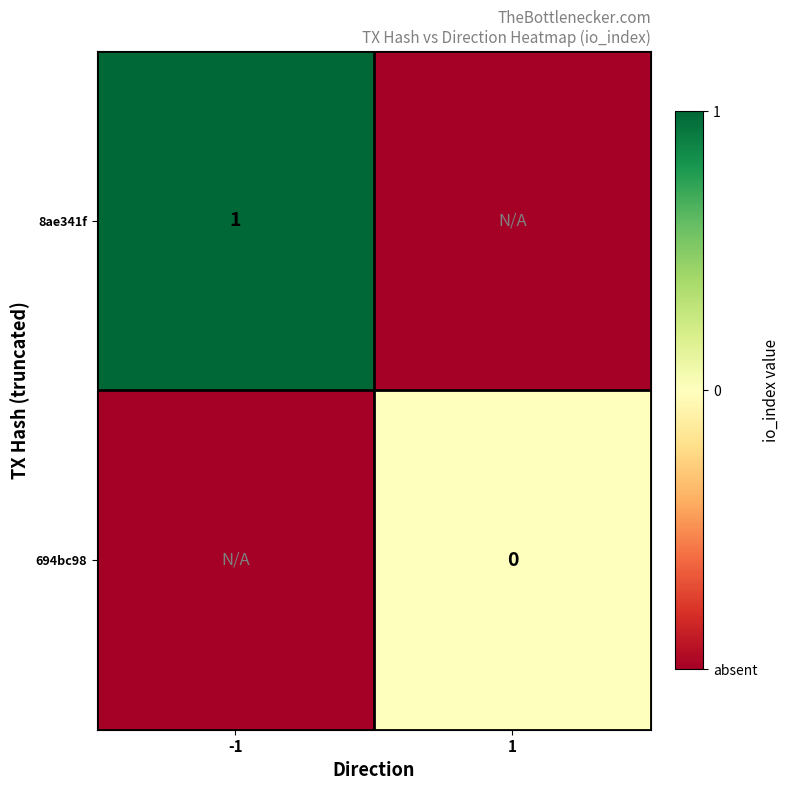

The value of 8ae341f at -1 is 0. True or false?

False